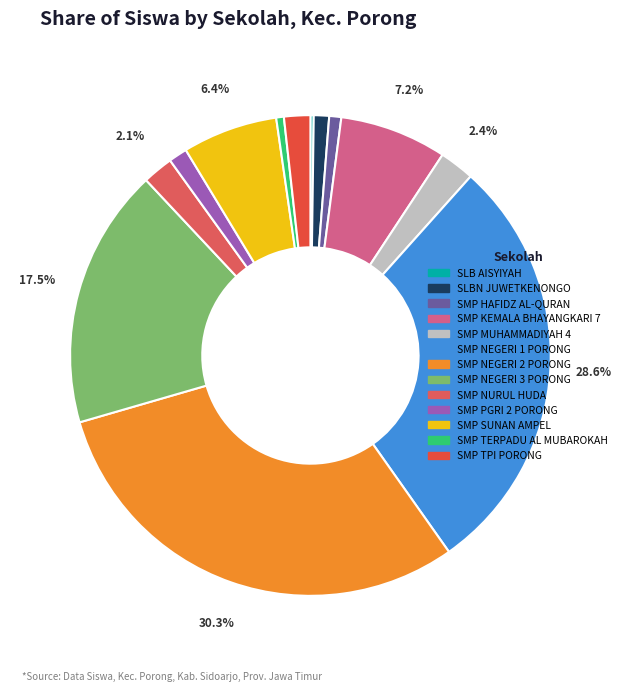

Is SMP KEMALA BHAYANGKARI 7 the majority of the pie?

No